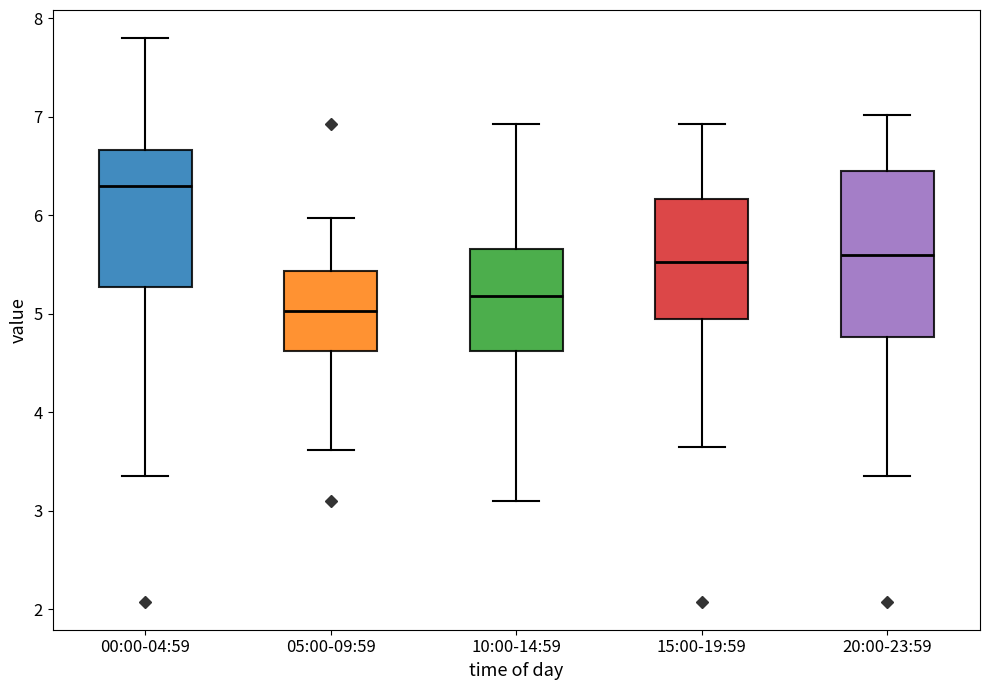

Reading left to right, transcribe this box plot: for each box, give where its median line is, the range the box spans, and where its two whiskers end, as read against the y-axis. The values are not printed on the chart, so give them approximately, as read against the axis.

00:00-04:59: median 6.3, box 5.3 to 6.7, whiskers 3.4 to 7.8
05:00-09:59: median 5.0, box 4.6 to 5.4, whiskers 3.6 to 6.0
10:00-14:59: median 5.2, box 4.6 to 5.7, whiskers 3.1 to 6.9
15:00-19:59: median 5.5, box 5.0 to 6.2, whiskers 3.7 to 6.9
20:00-23:59: median 5.6, box 4.8 to 6.5, whiskers 3.4 to 7.0